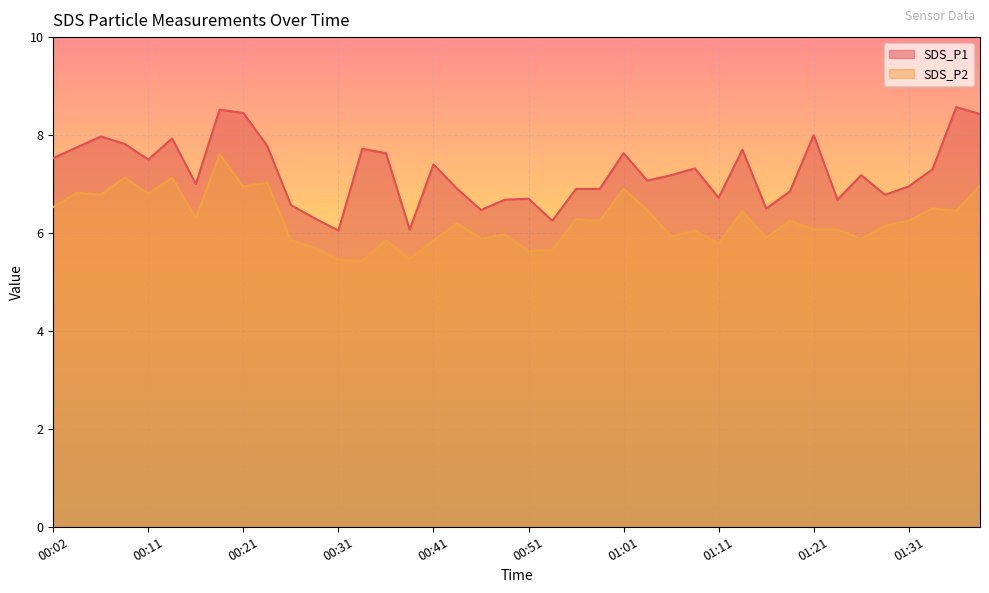

At 00:46, list the series in order from largest to smallest.

SDS_P1, SDS_P2